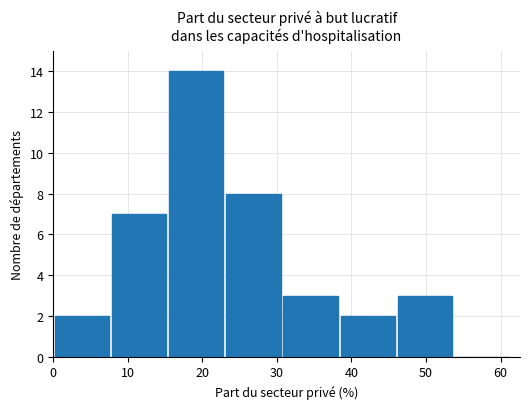

How many data points does each series have?

8